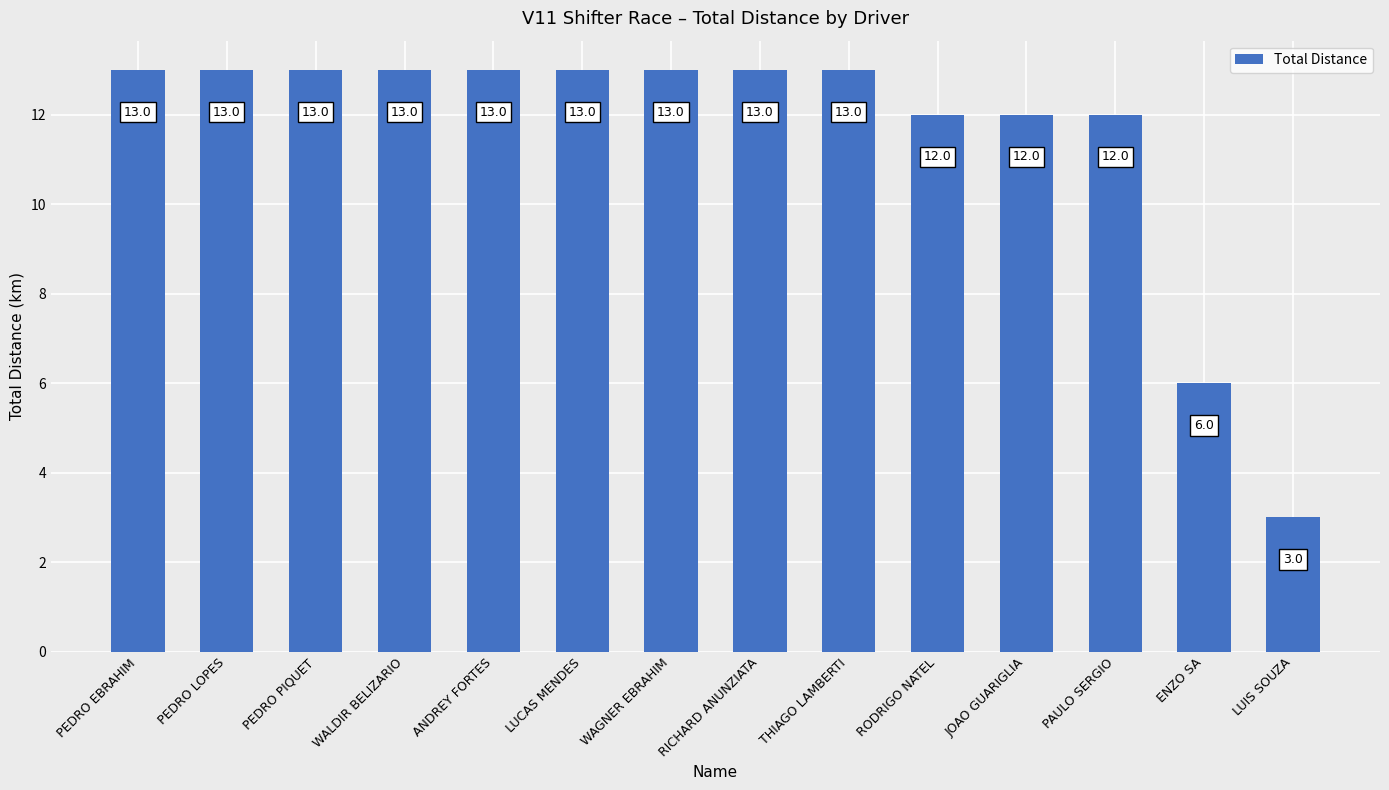

Reading right to left, what are all the values shown in this chart?

LUIS SOUZA=3	ENZO SA=6	PAULO SERGIO=12	JOAO GUARIGLIA=12	RODRIGO NATEL=12	THIAGO LAMBERTI=13	RICHARD ANUNZIATA=13	WAGNER EBRAHIM=13	LUCAS MENDES=13	ANDREY FORTES=13	WALDIR BELIZARIO=13	PEDRO PIQUET=13	PEDRO LOPES=13	PEDRO EBRAHIM=13